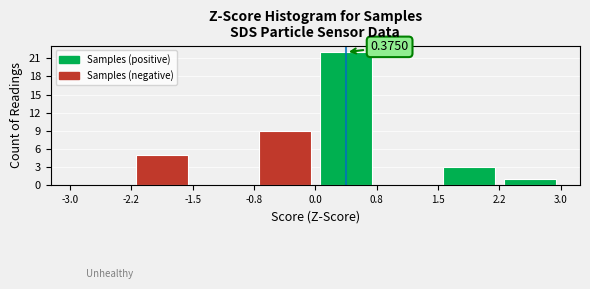

Which range on the x-axis has the tallest bar?

0.0 to 0.8